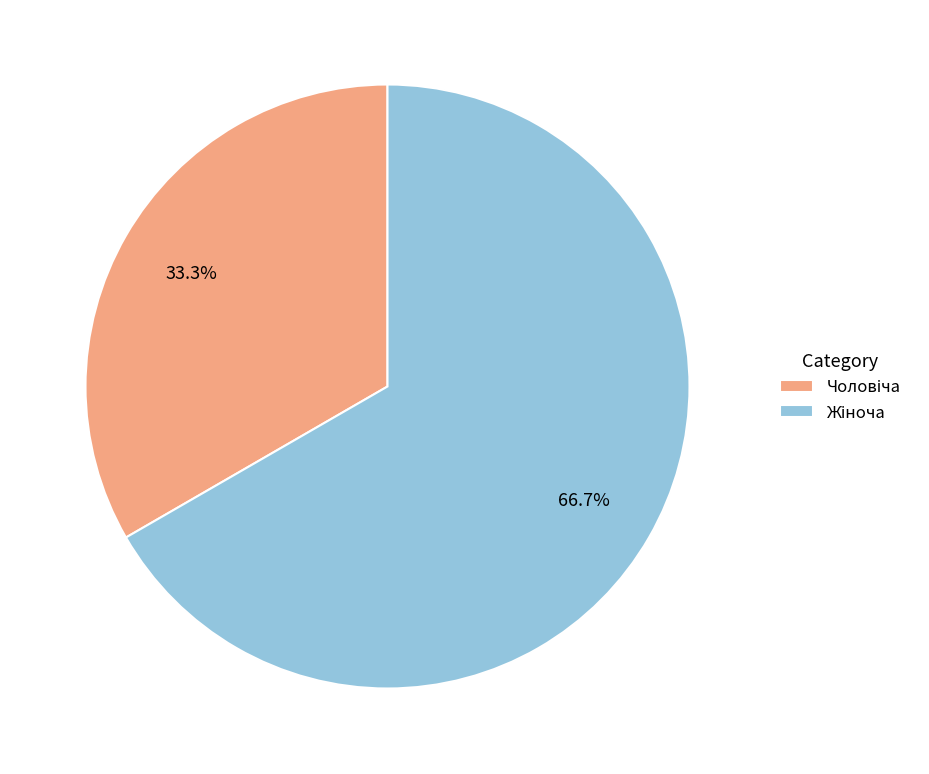

Does any single category account for the majority?

Yes